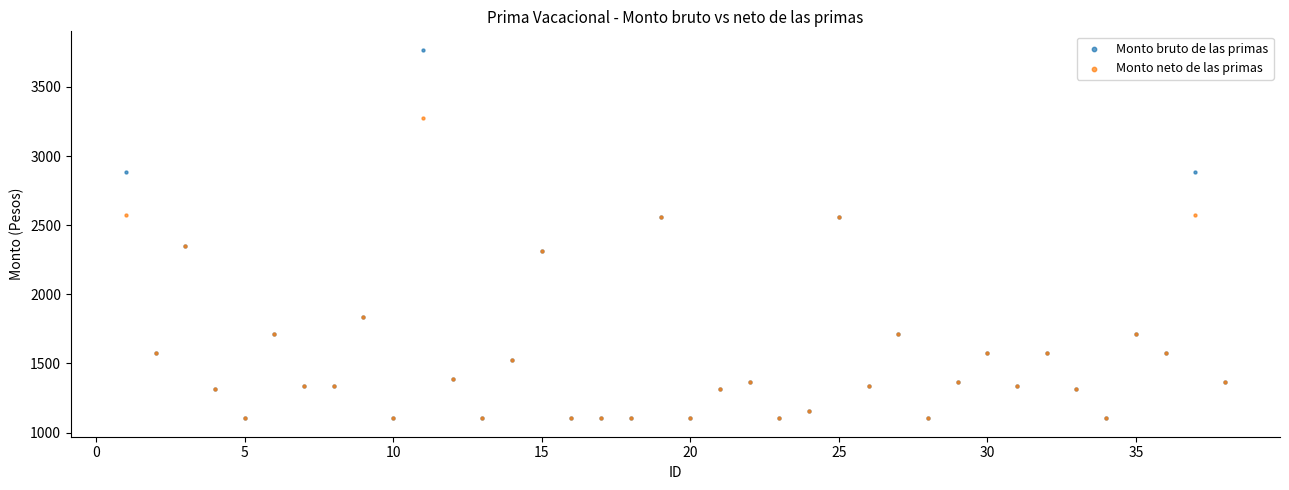

Which series has the largest Y range (max minus min)?

Monto bruto de las primas